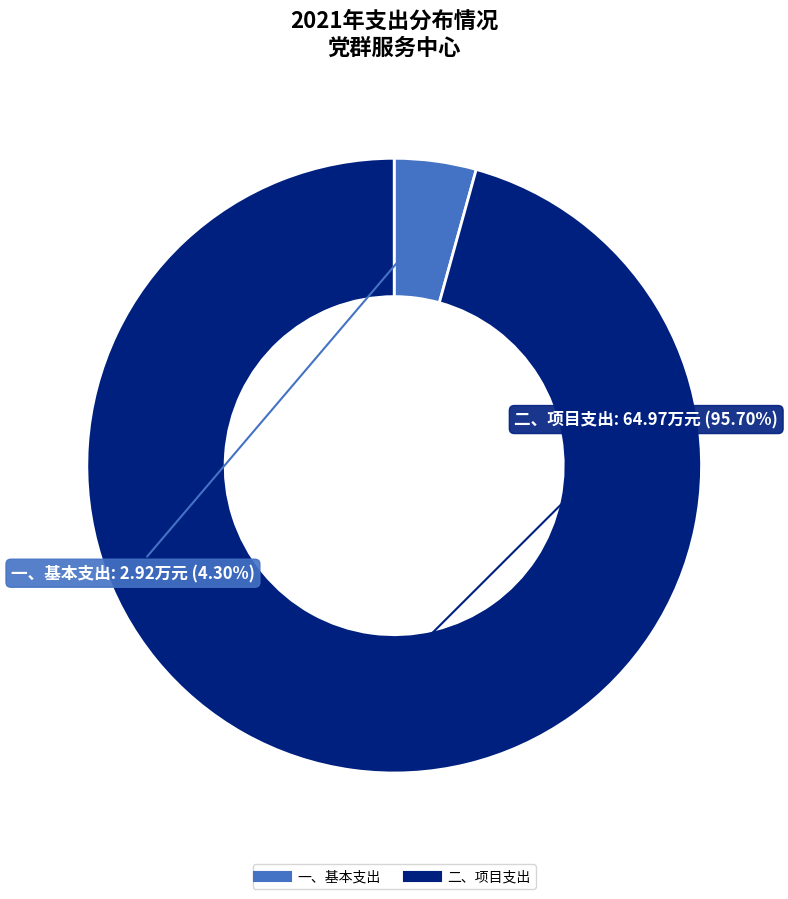

Rank the categories by value from highest to lowest.

二、项目支出, 一、基本支出